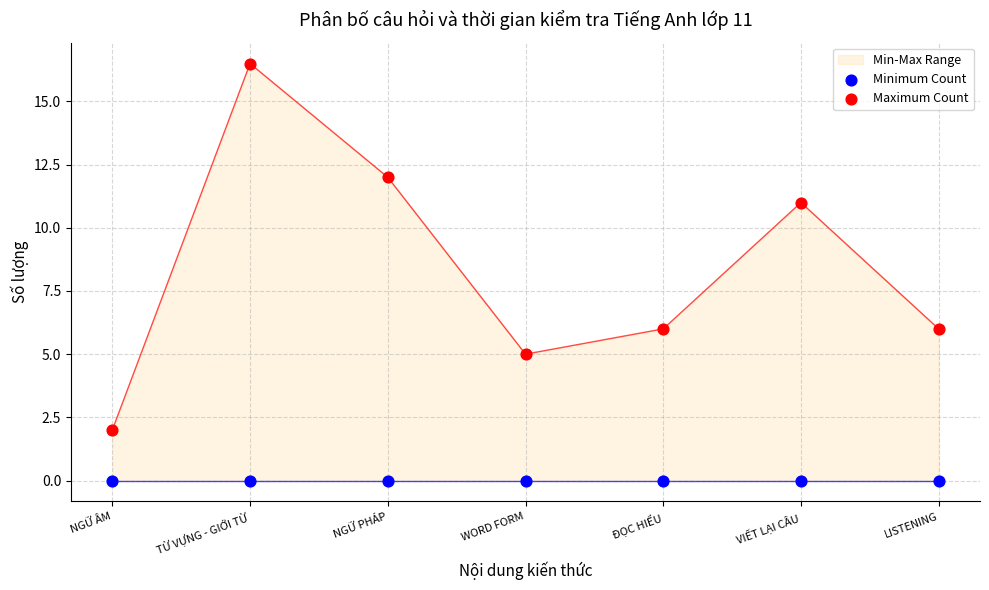

What are all the series names shown in the legend?

Minimum Count, Maximum Count